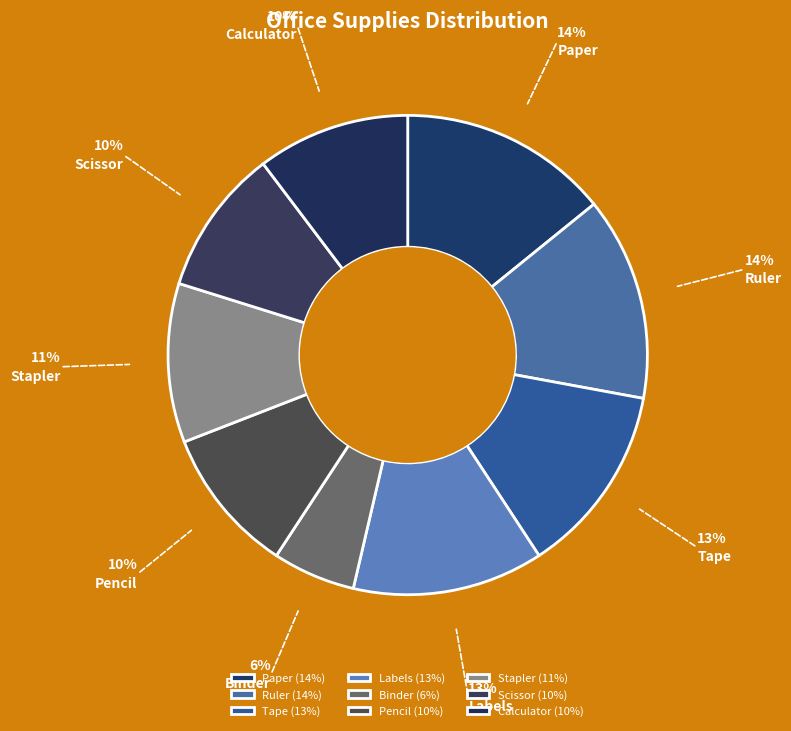

To the nearest percent, what is the difference between the Labels and Binder slice percentages?

7%